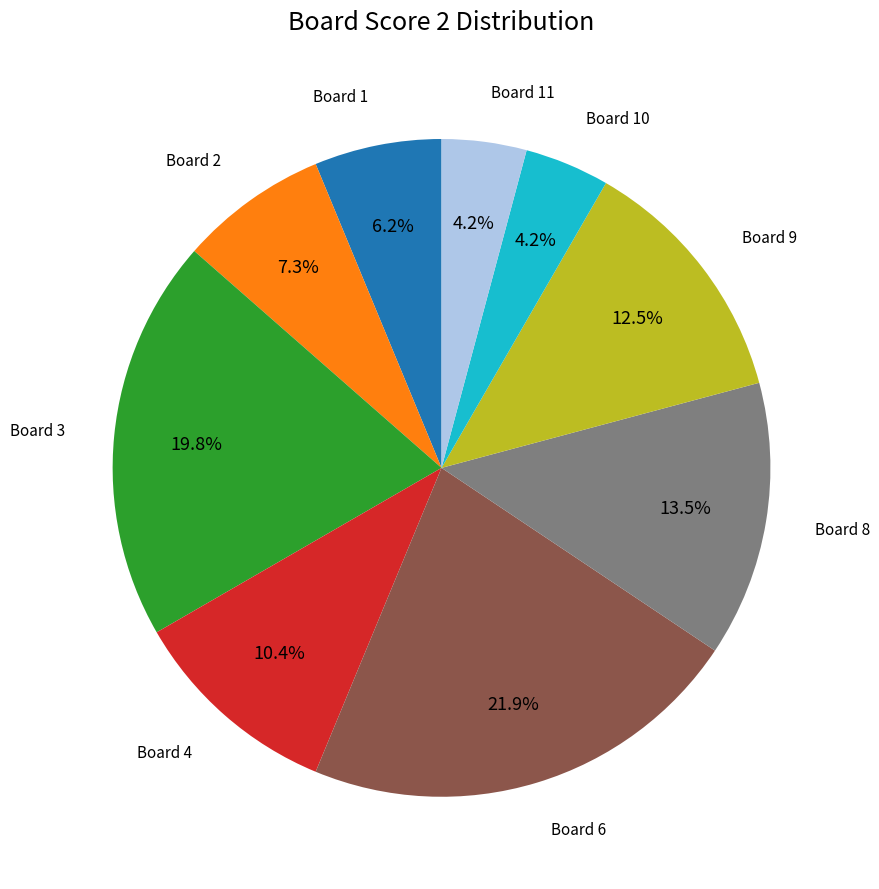

How many slices are in this pie chart?

9